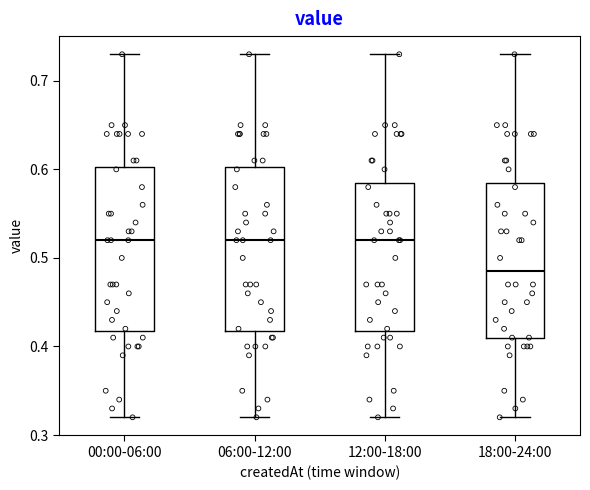

Where is the upper edge of the box for 00:00-06:00 on the y-axis? The values are not printed on the chart, so give them approximately, as read against the axis.

0.60